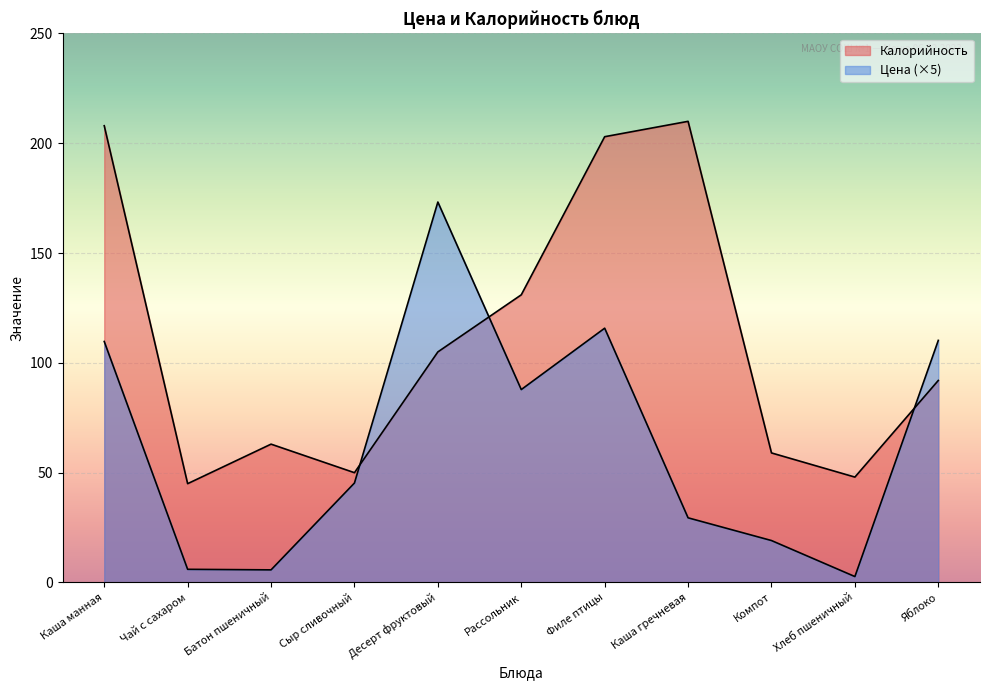

At which category does Цена reach its first local peak?

Десерт фруктовый